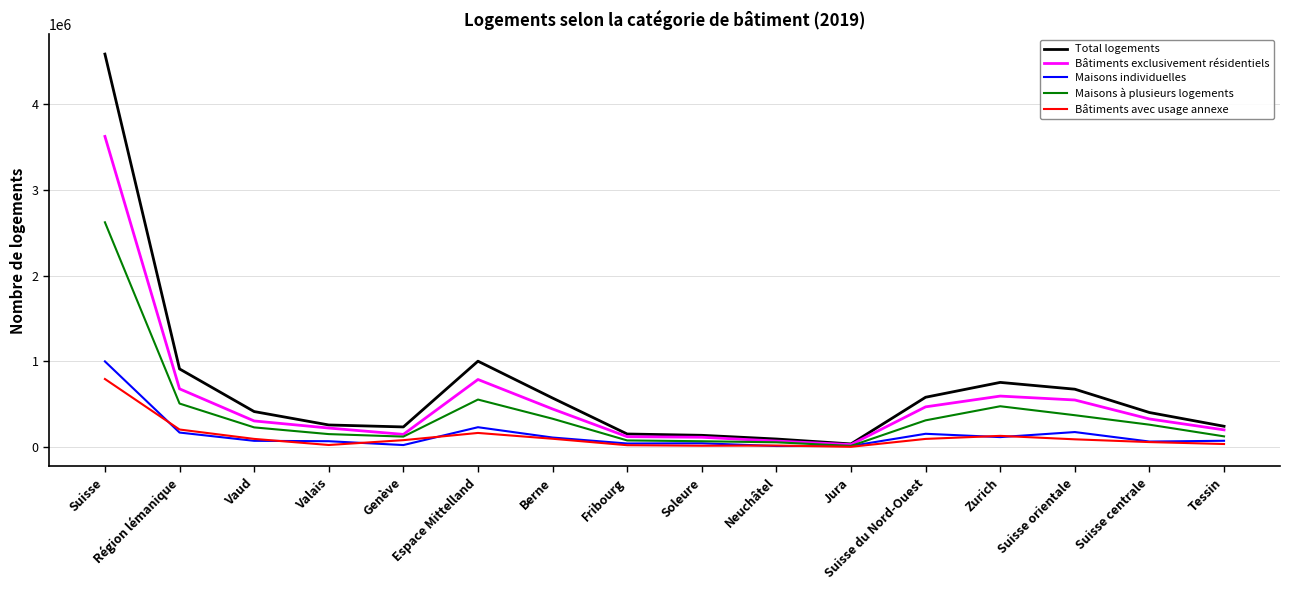

What is the lowest value of the Bâtiments avec usage annexe series?

5542